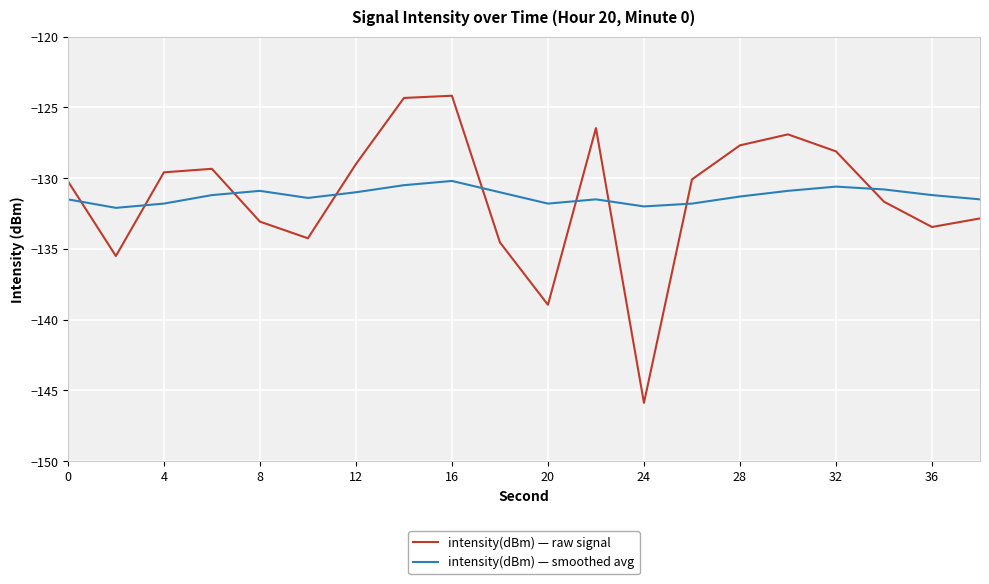

How many times do intensity(dBm) — raw signal and intensity(dBm) — smoothed avg cross each other?

9